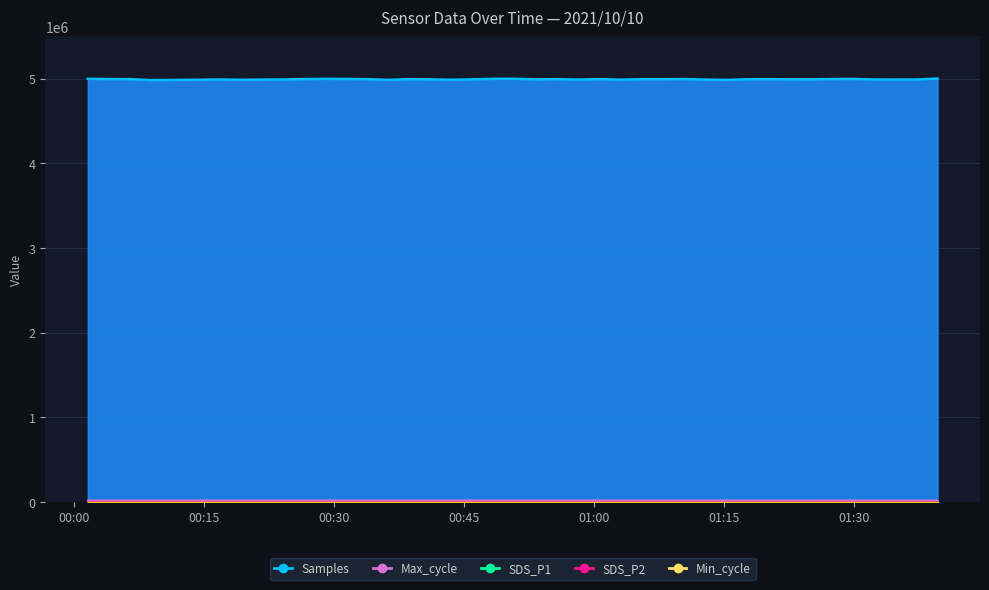

What is the smallest value displayed?

609.0